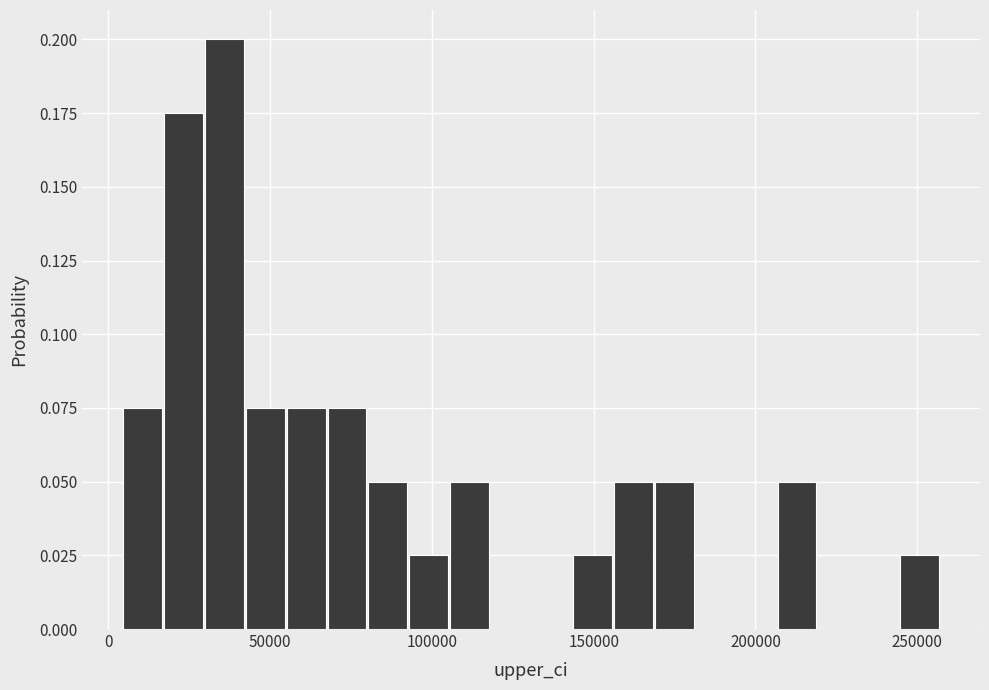

Read against the x-axis, roughly where is the centre of the tallest bar?

35000